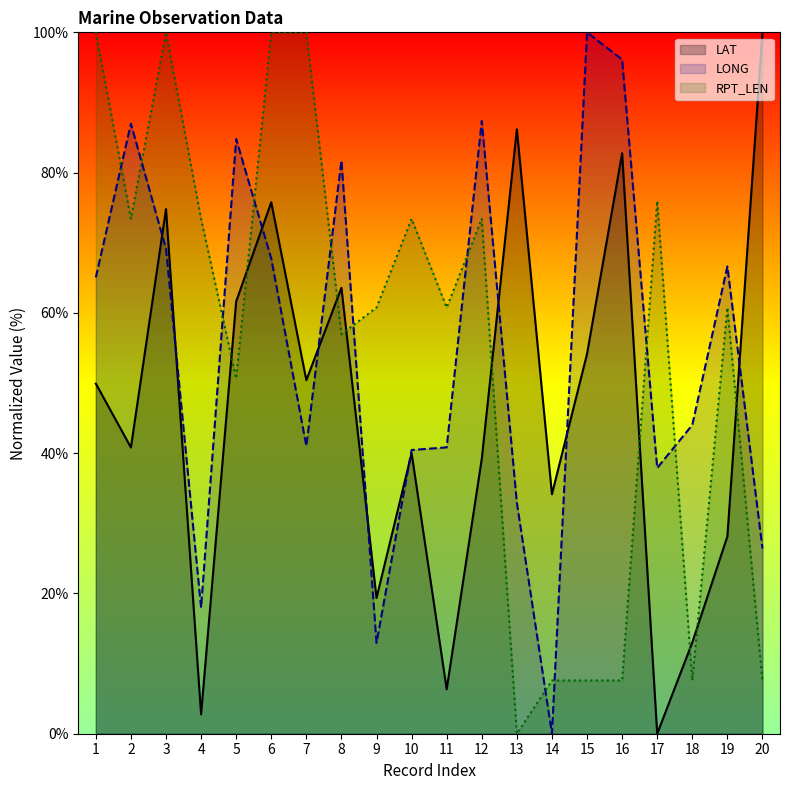

List the labels in order of LAT value, smallest first.

17, 4, 11, 18, 9, 19, 14, 12, 10, 2, 1, 7, 15, 5, 8, 3, 6, 16, 13, 20